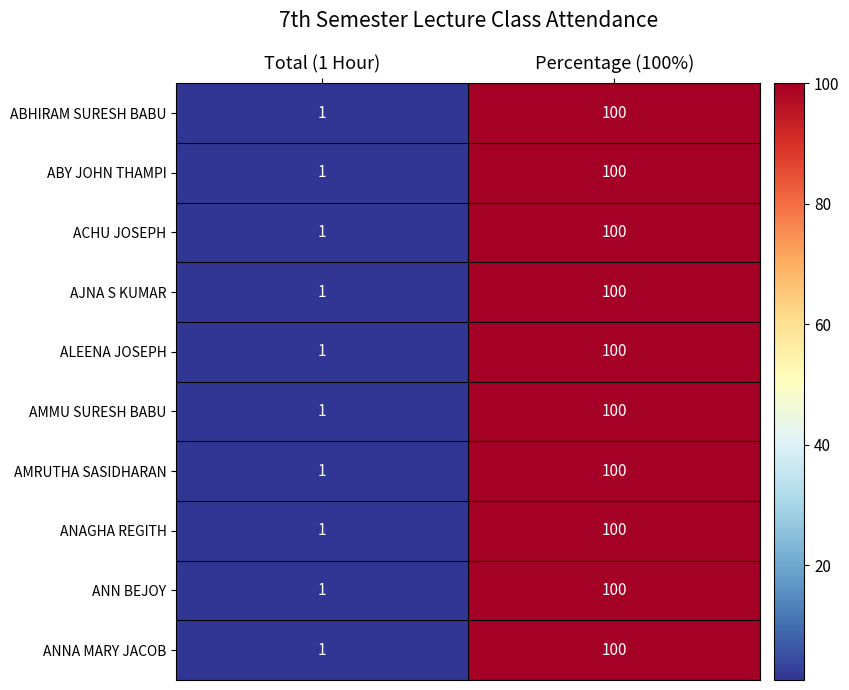

What is the greatest value displayed?

100